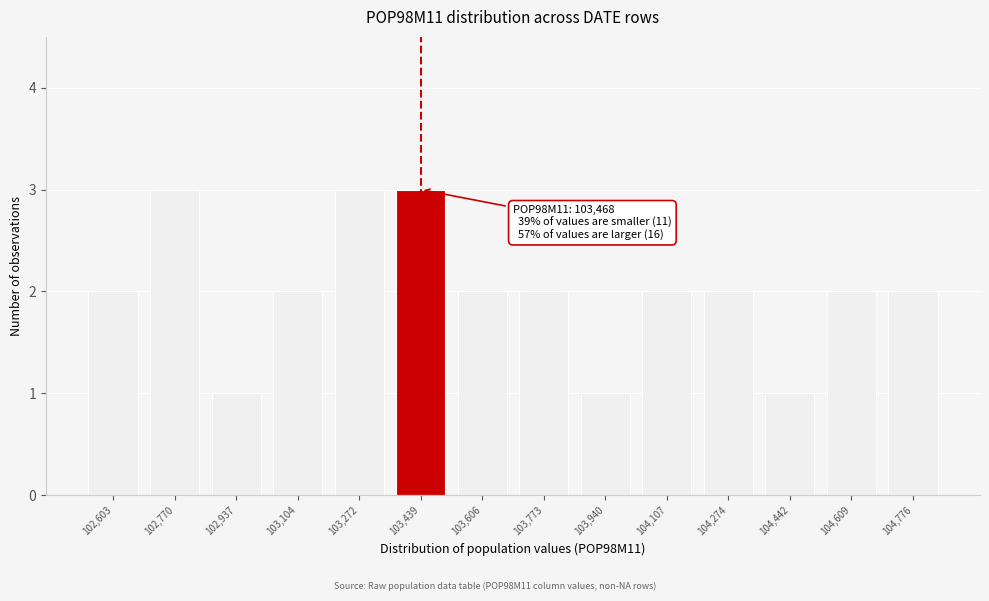

Reading right to left, what are all the values shown in this chart?

2	2	1	2	2	1	2	2	3	3	2	1	3	2